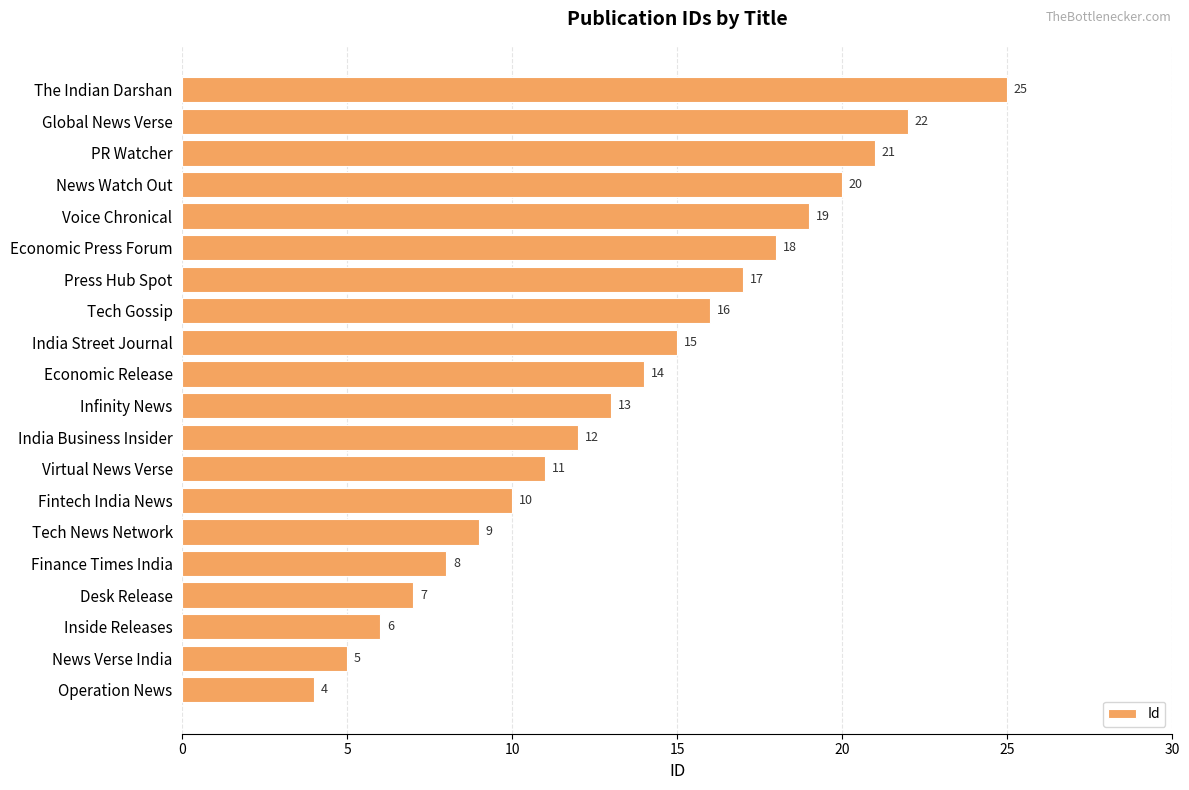

How many distinct data groups are displayed?

1